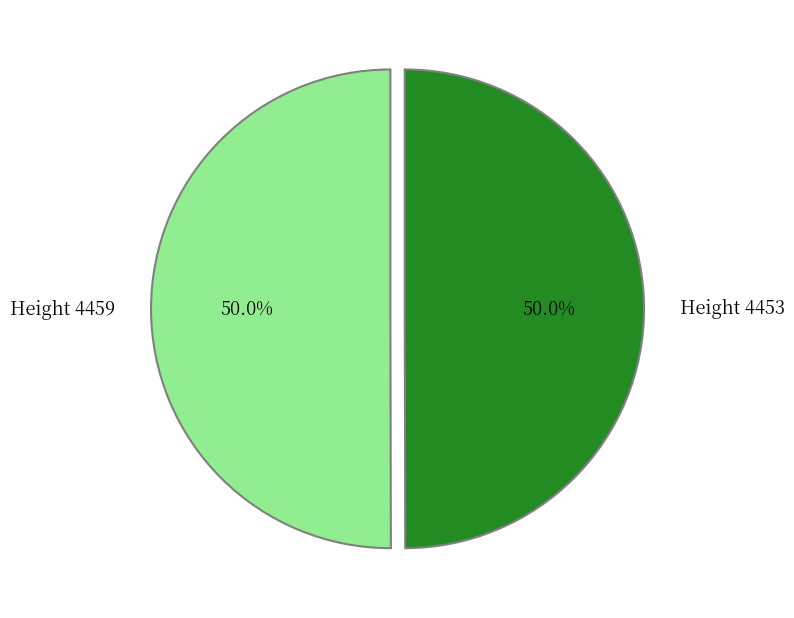

To the nearest percent, what is the combined percentage of Height 4453 and Height 4459?

100%